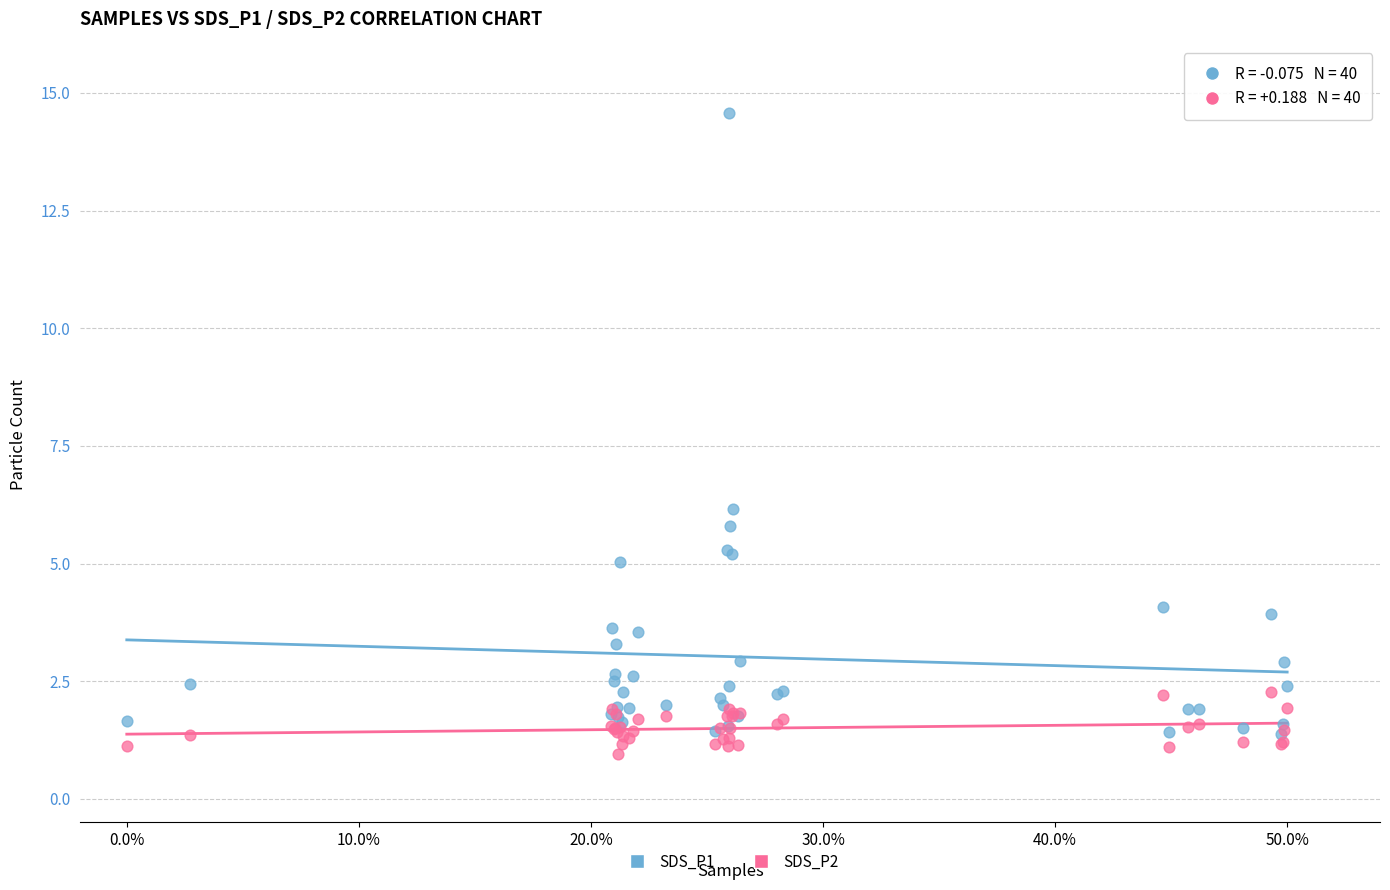

Which series reaches the maximum Y coordinate?

SDS_P1